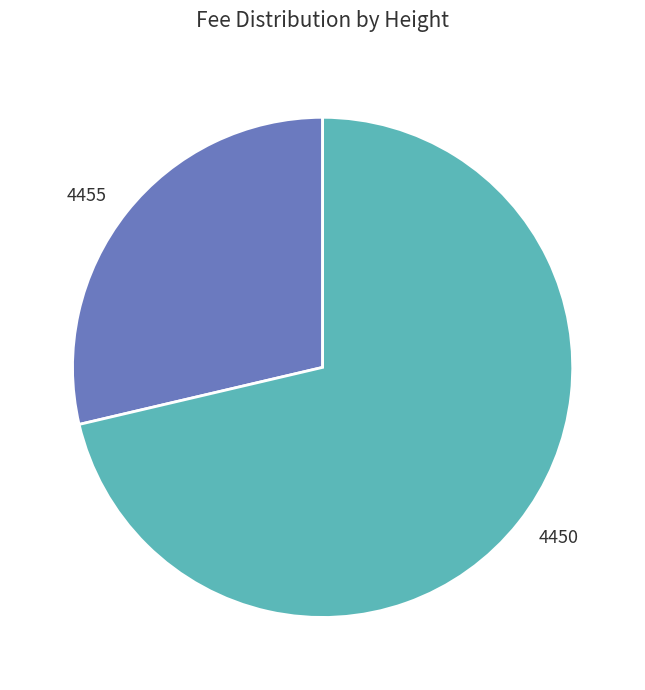

Which slice represents more than half of the pie?

4450